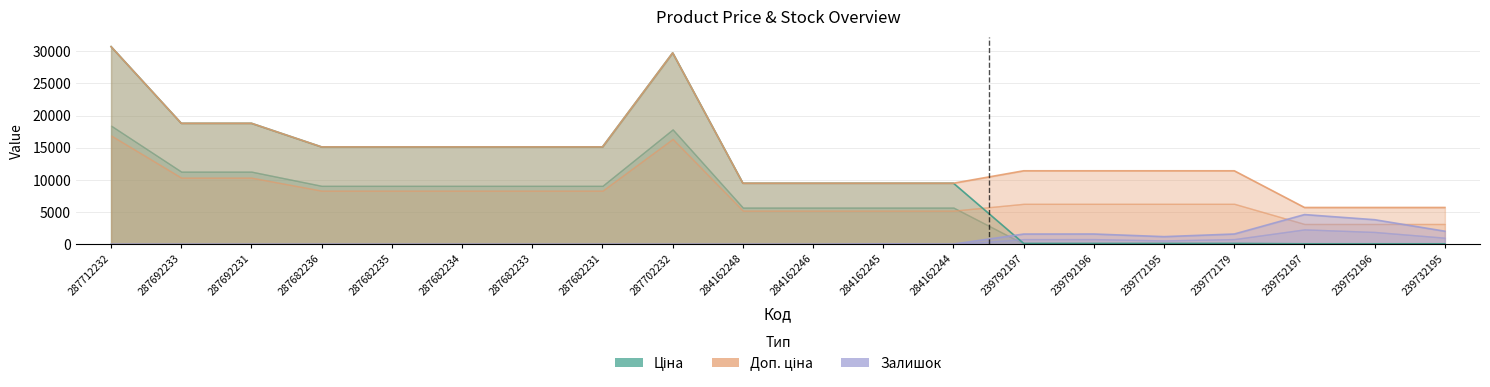

Does the chart have visible grid lines?

Yes